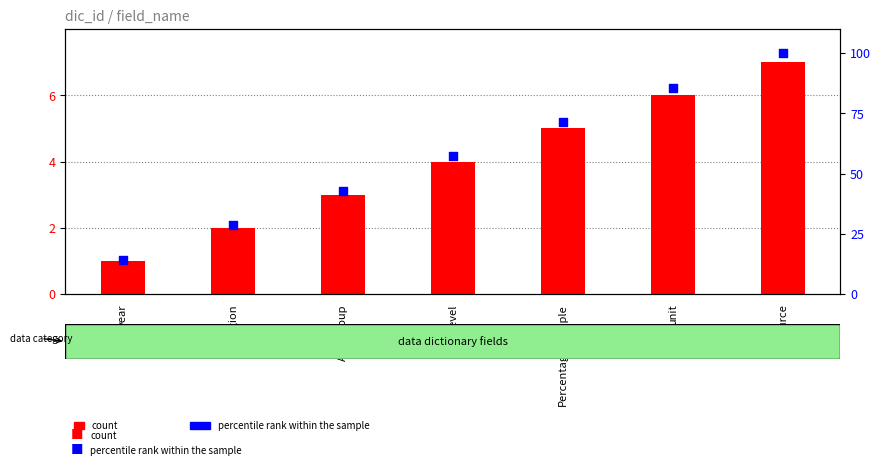

Is the value of count at Level greater than the value of percentile rank within the sample at region?

No